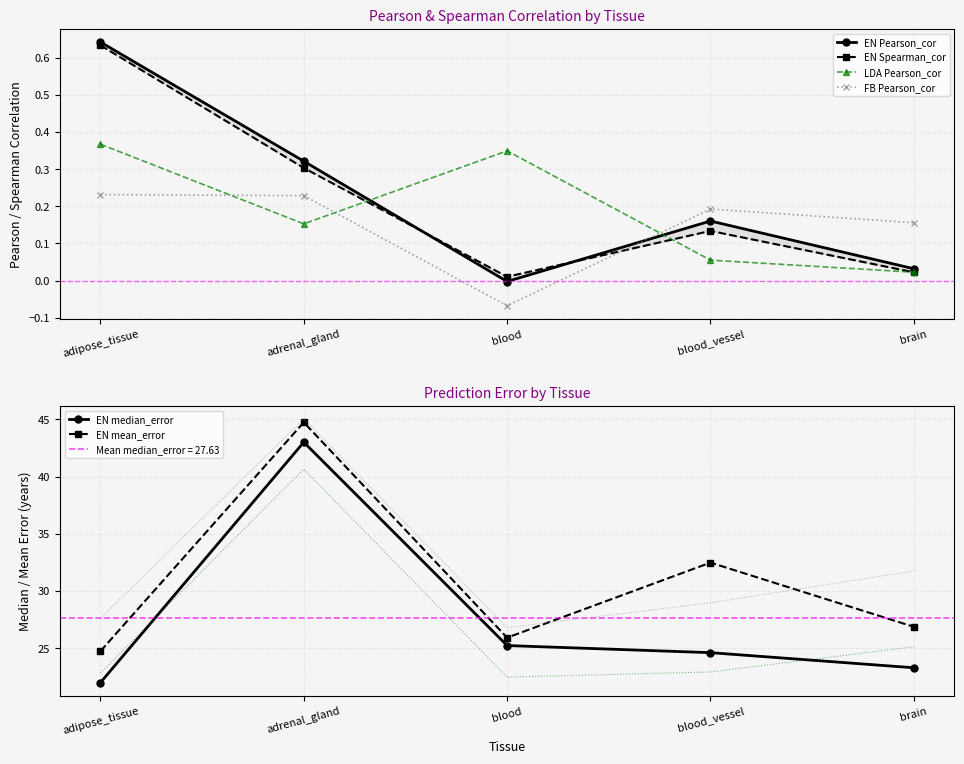

Which label corresponds to the smallest value in the chart?

blood